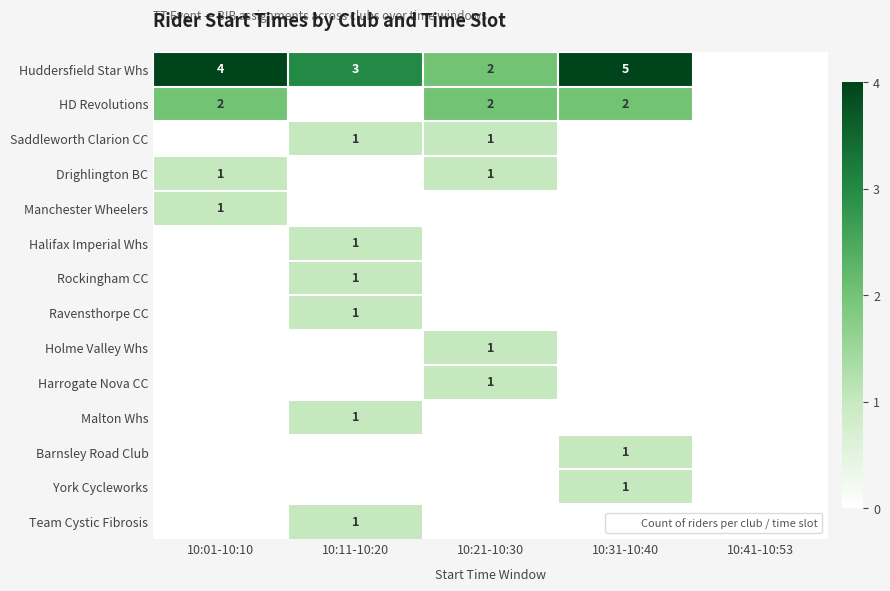

Count the Holme Valley Whs values in the range 0 to 1.

5